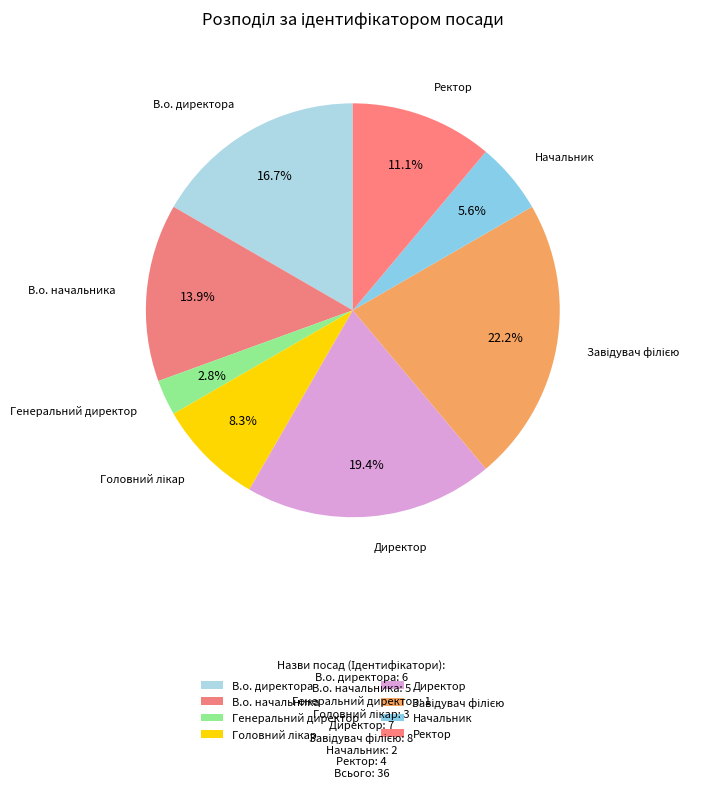

What is the smallest slice in the pie chart?

Генеральний директор